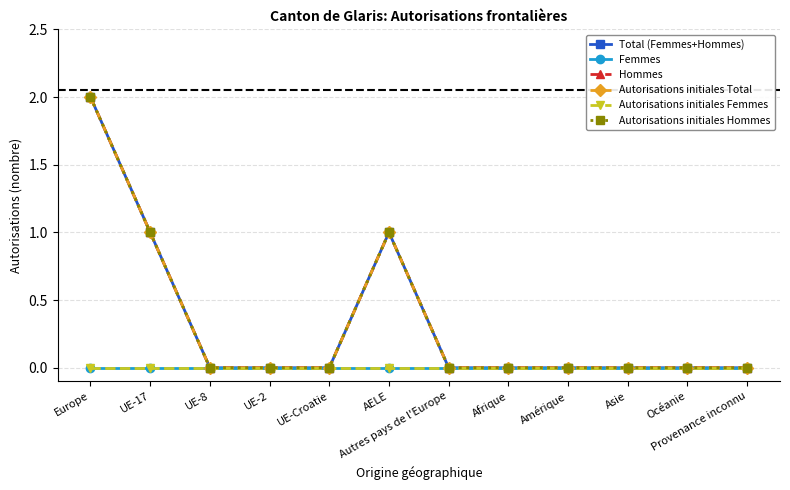

Count the number of data series in this chart.

6